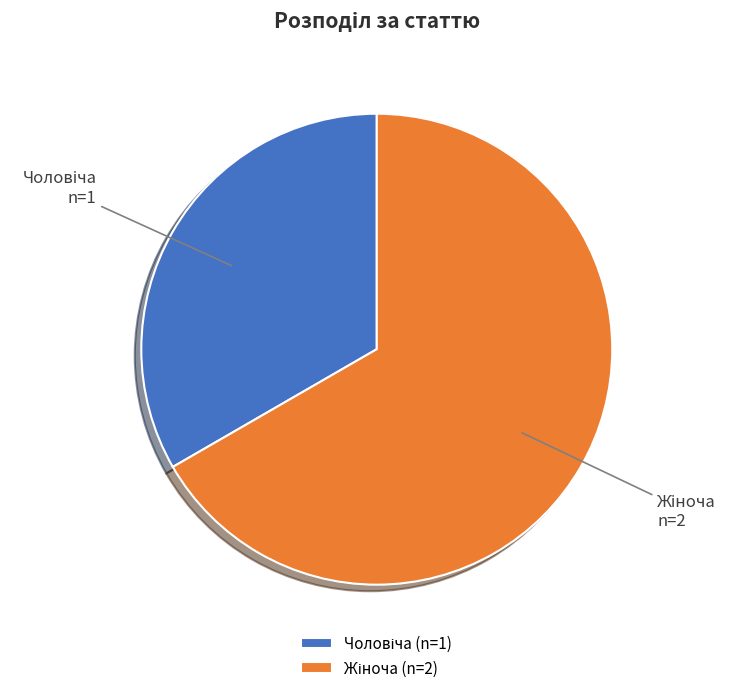

Does any single category account for the majority?

Yes